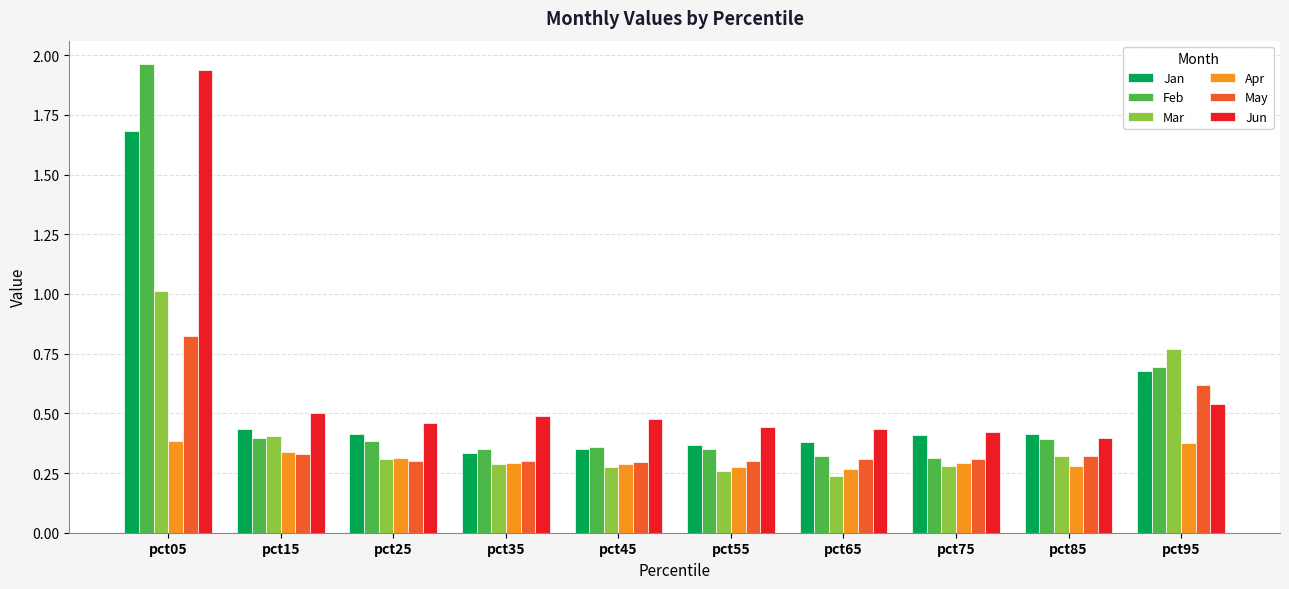

How many series are shown in this chart?

6